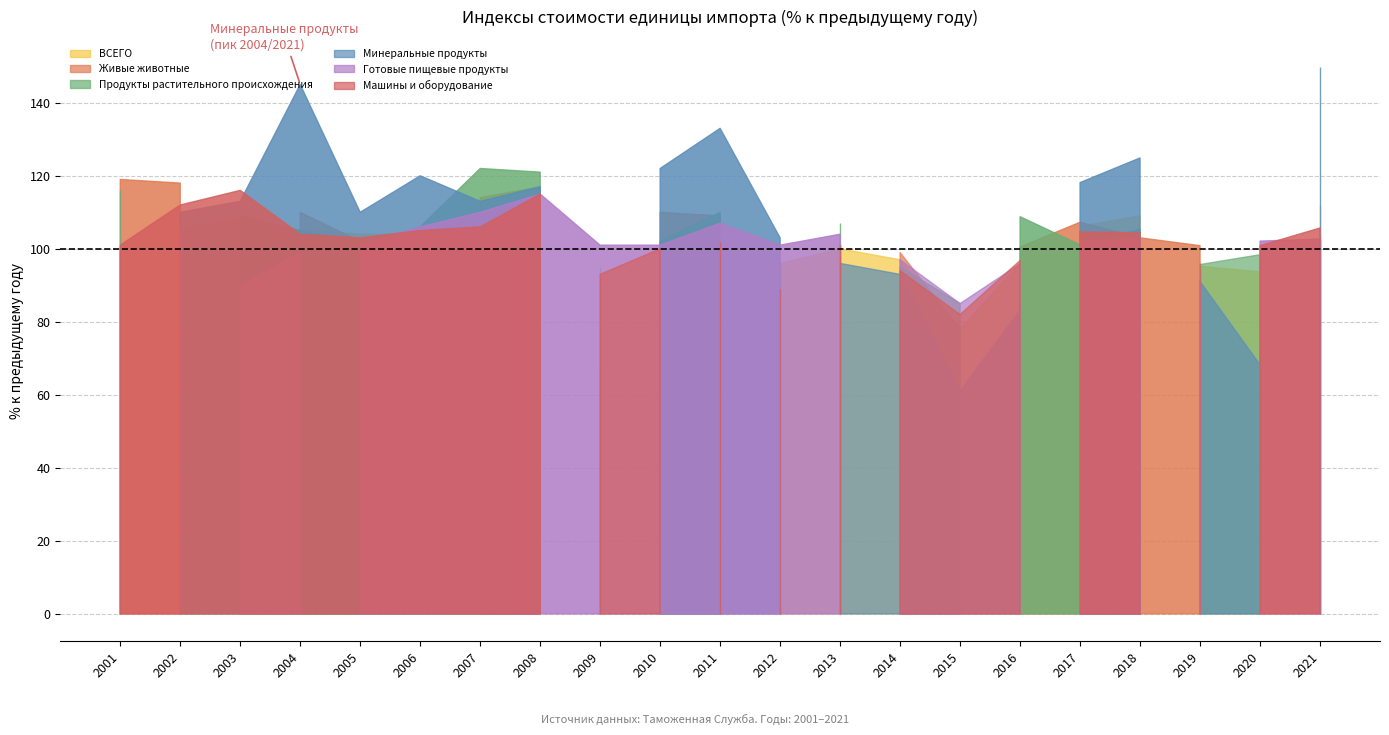

Is it true that ВСЕГО equals 95.2 at 2019?

True